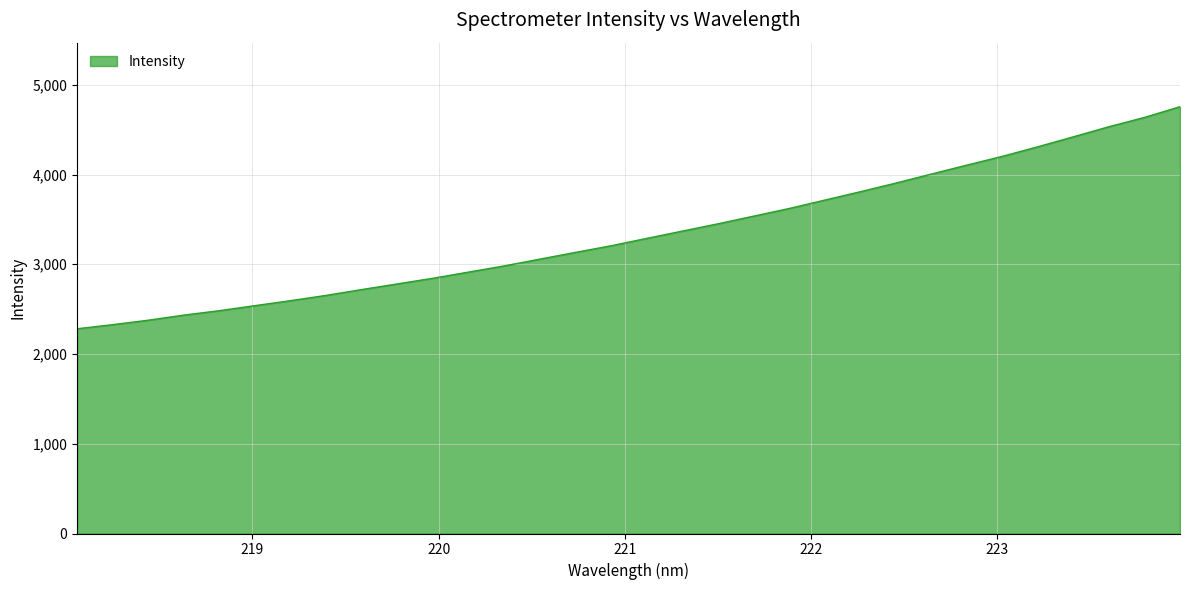

What is the smallest value displayed?

2281.6